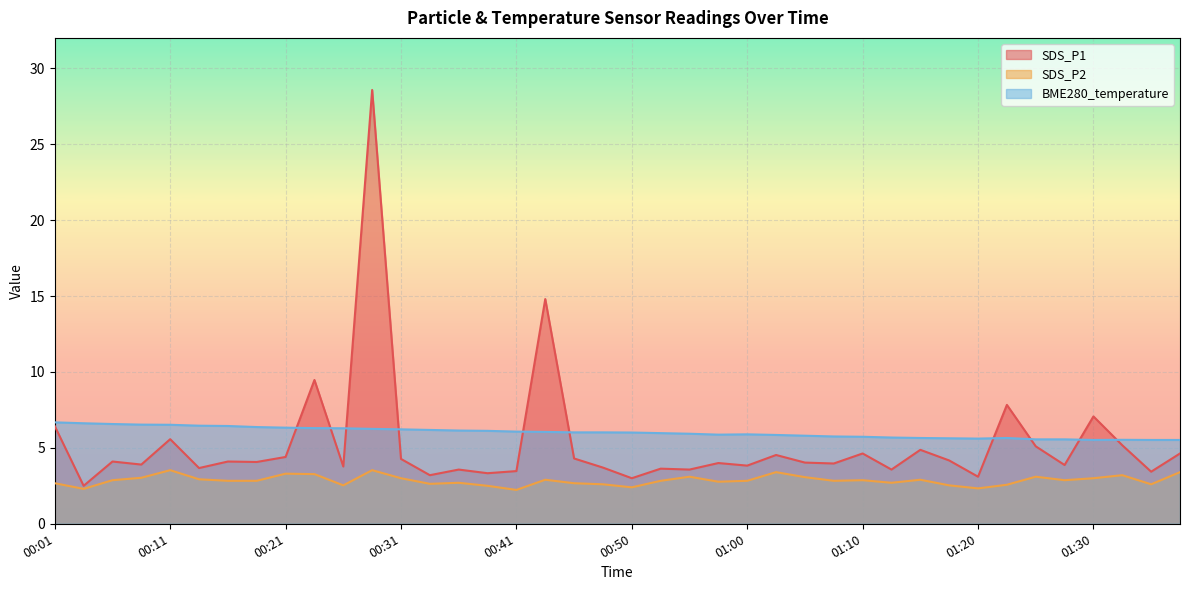

At which category does SDS_P1 reach its first local peak?

00:06